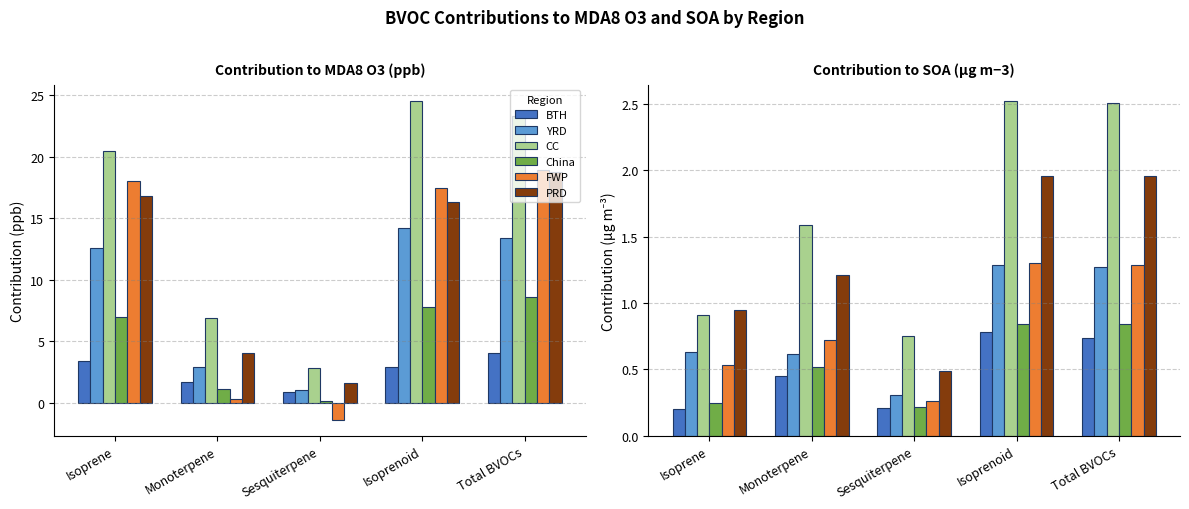

What value does the FWP series have at Total BVOCs?

1.3